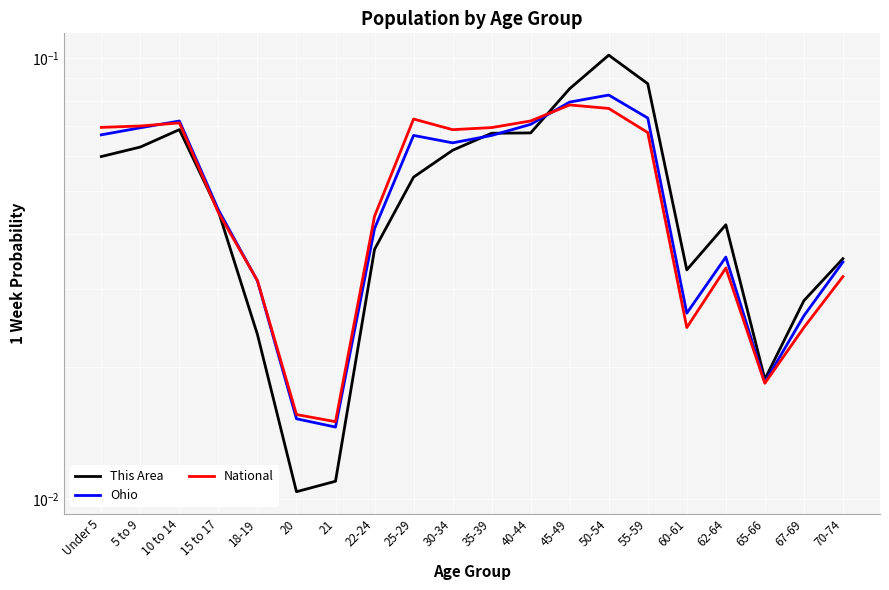

Is the value of Ohio at 15 to 17 greater than the value of This Area at 5 to 9?

No